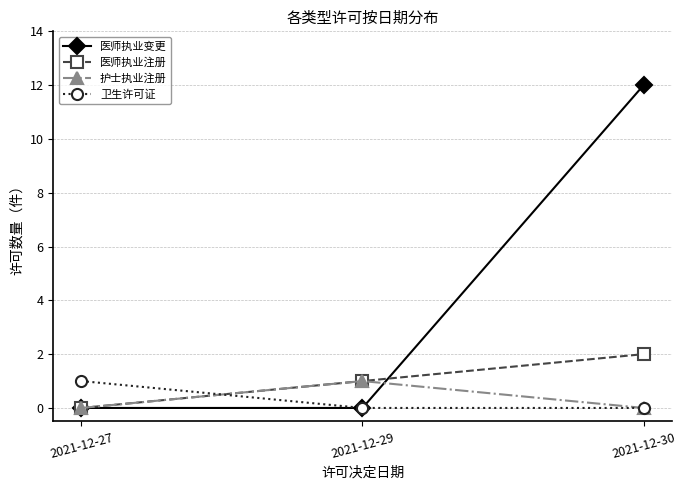

Which series has the largest range (max minus min)?

医师执业变更